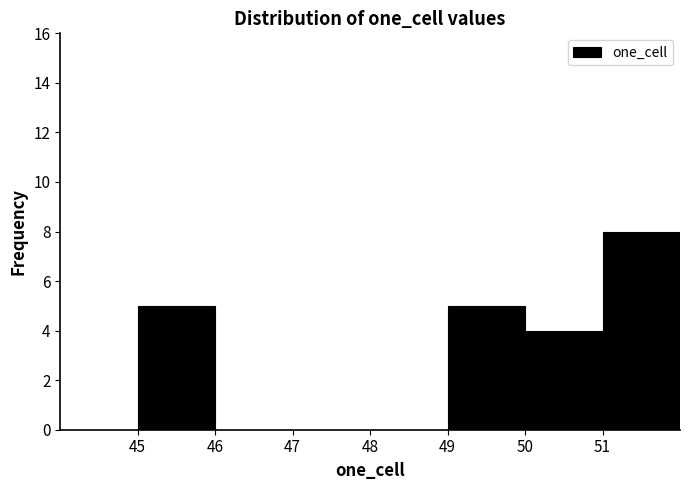

Reading left to right, transcribe this chart: for each bar, give the range it covers on the x-axis and its height. The values are not printed on the chart, so give them approximately, as read against the axis.

44 to 45: 0
45 to 46: 5
46 to 47: 0
47 to 48: 0
48 to 49: 0
49 to 50: 5
50 to 51: 4
51 to 52: 8